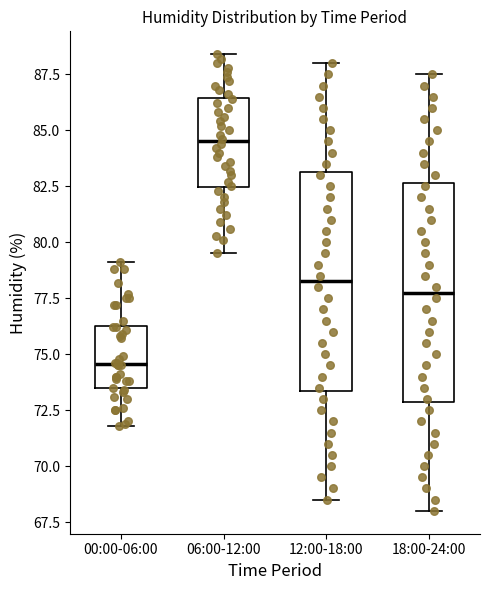

Reading left to right, transcribe this box plot: for each box, give where its median line is, the range the box spans, and where its two whiskers end, as read against the y-axis. The values are not printed on the chart, so give them approximately, as read against the axis.

00:00-06:00: median 74.5, box 73.5 to 76.5, whiskers 72.0 to 79.0
06:00-12:00: median 84.5, box 82.5 to 86.5, whiskers 79.5 to 88.5
12:00-18:00: median 78.5, box 73.5 to 83.0, whiskers 68.5 to 88.0
18:00-24:00: median 78.0, box 73.0 to 82.5, whiskers 68.0 to 87.5